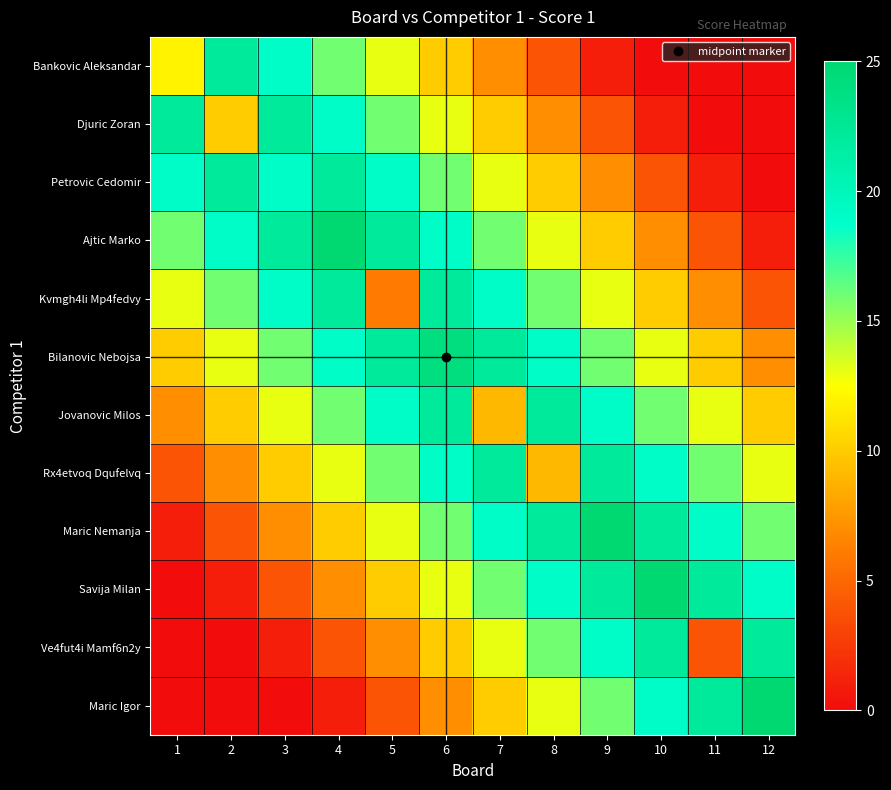

Reading left to right, list all the values displayed in this chart.

Bankovic Aleksandar: 1=12	2=22	3=19	4=16	5=13	6=10	7=7	8=4	9=1	10=0	11=0	12=0
Djuric Zoran: 1=22	2=10	3=22	4=19	5=16	6=13	7=10	8=7	9=4	10=1	11=0	12=0
Petrovic Cedomir: 1=19	2=22	3=19	4=22	5=19	6=16	7=13	8=10	9=7	10=4	11=1	12=0
Ajtic Marko: 1=16	2=19	3=22	4=25	5=22	6=19	7=16	8=13	9=10	10=7	11=4	12=1
Kvmgh4li Mp4fedvy: 1=13	2=16	3=19	4=22	5=6	6=22	7=19	8=16	9=13	10=10	11=7	12=4
Bilanovic Nebojsa: 1=10	2=13	3=16	4=19	5=22	6=24	7=22	8=19	9=16	10=13	11=10	12=7
Jovanovic Milos: 1=7	2=10	3=13	4=16	5=19	6=22	7=9	8=22	9=19	10=16	11=13	12=10
Rx4etvoq Dqufelvq: 1=4	2=7	3=10	4=13	5=16	6=19	7=22	8=9	9=22	10=19	11=16	12=13
Maric Nemanja: 1=1	2=4	3=7	4=10	5=13	6=16	7=19	8=22	9=25	10=22	11=19	12=16
Savija Milan: 1=0	2=1	3=4	4=7	5=10	6=13	7=16	8=19	9=22	10=25	11=22	12=19
Ve4fut4i Mamf6n2y: 1=0	2=0	3=1	4=4	5=7	6=10	7=13	8=16	9=19	10=22	11=4	12=22
Maric Igor: 1=0	2=0	3=0	4=1	5=4	6=7	7=10	8=13	9=16	10=19	11=22	12=25